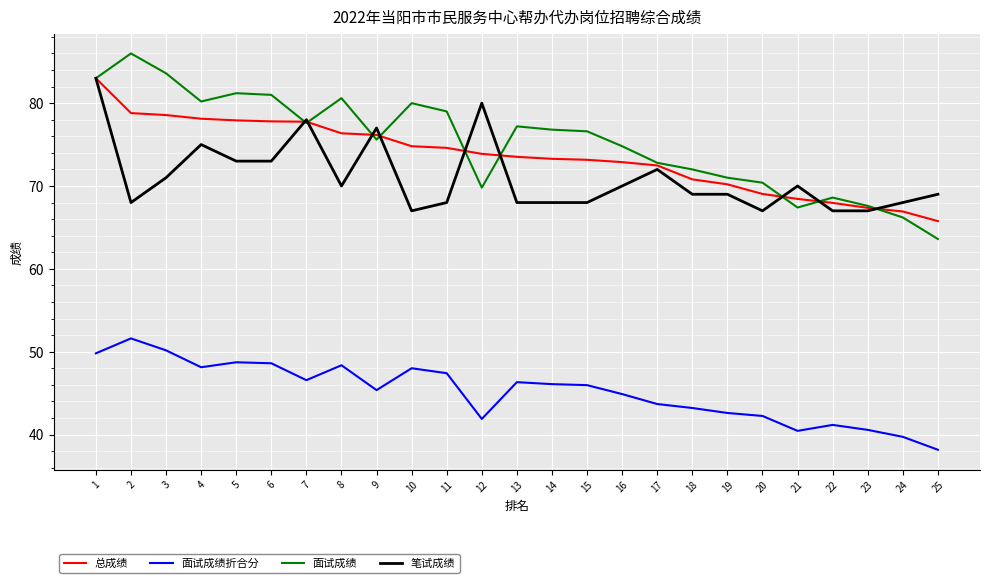

Is the value of 面试成绩折合分 at 2 greater than the value of 笔试成绩 at 8?

No